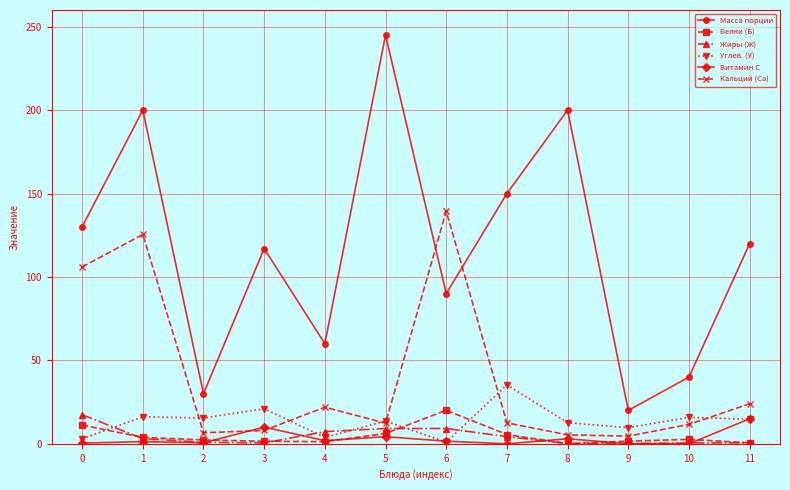

Is it true that Кальций (Са) equals 20.7 at 7?

False